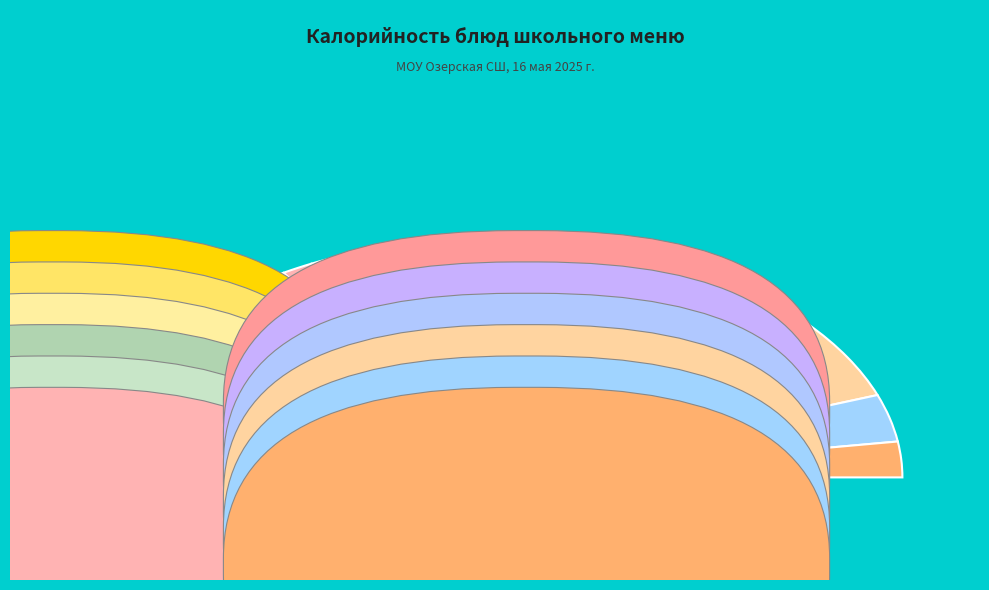

Does any single category account for the majority?

No